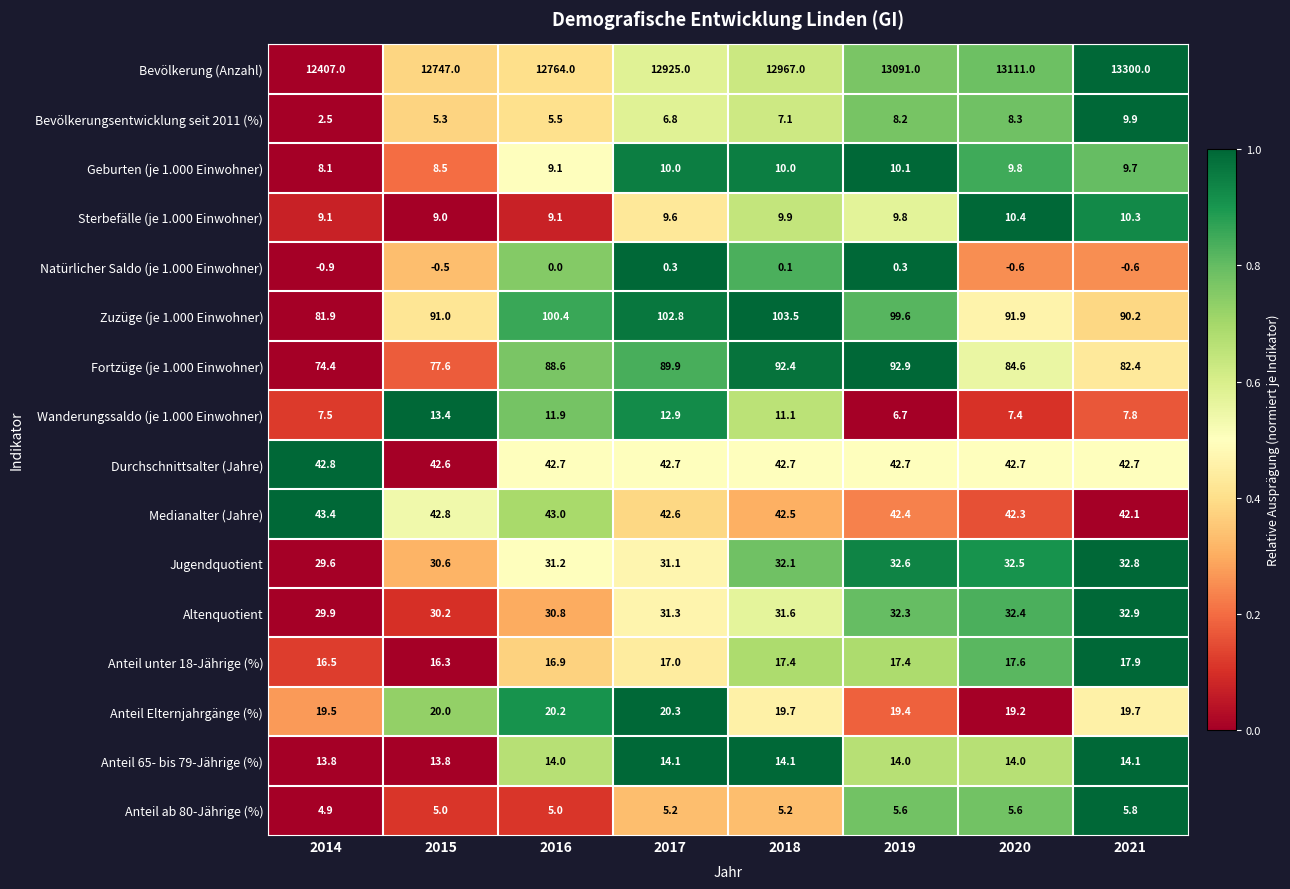

What is the total value across all series at 2017?

13361.6